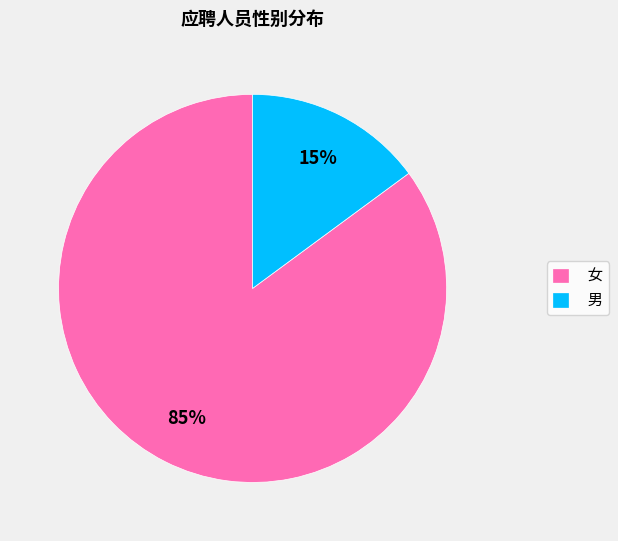

To the nearest percent, what is the combined percentage of 男 and 女?

100%